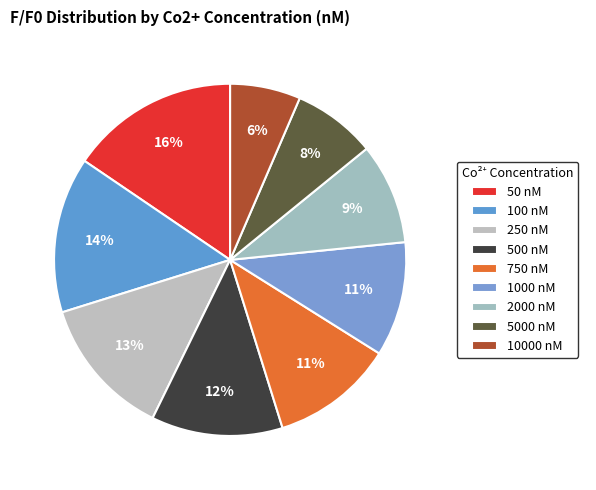

How many slices are in this pie chart?

9